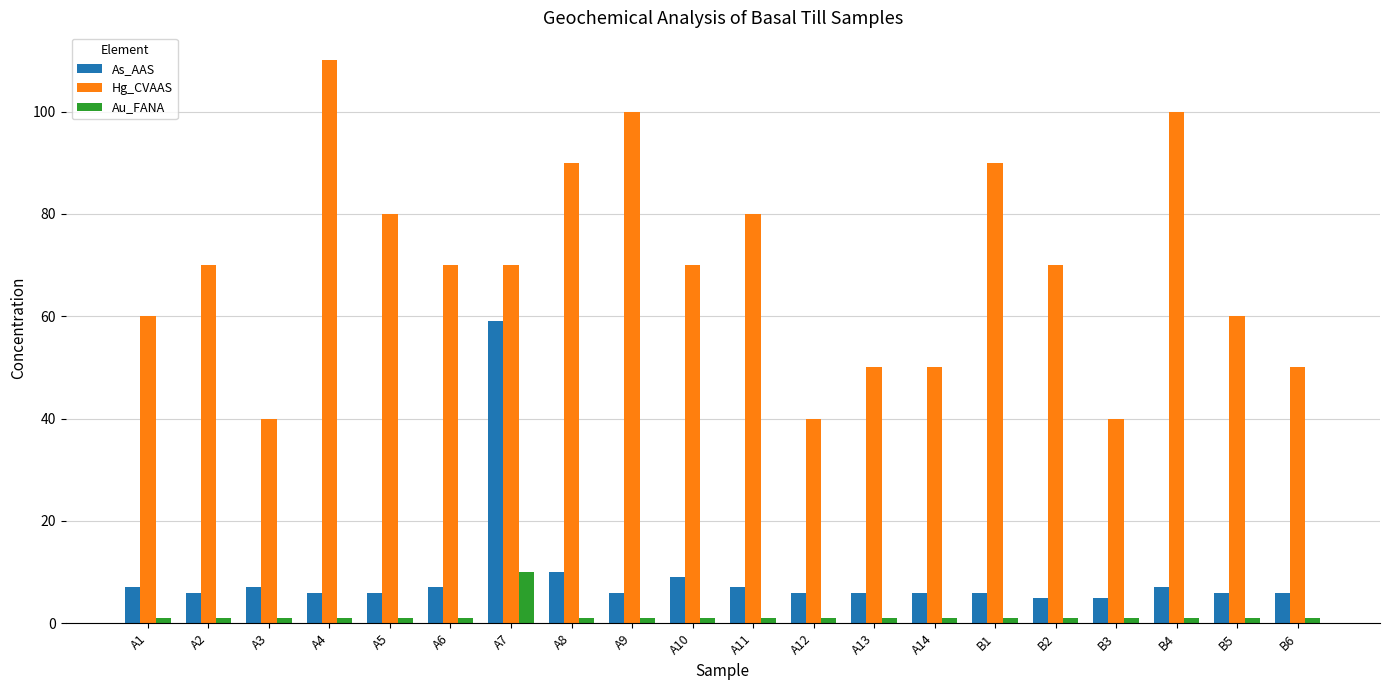

What is the value of the Au_FANA bar at the 10th from the left?

1